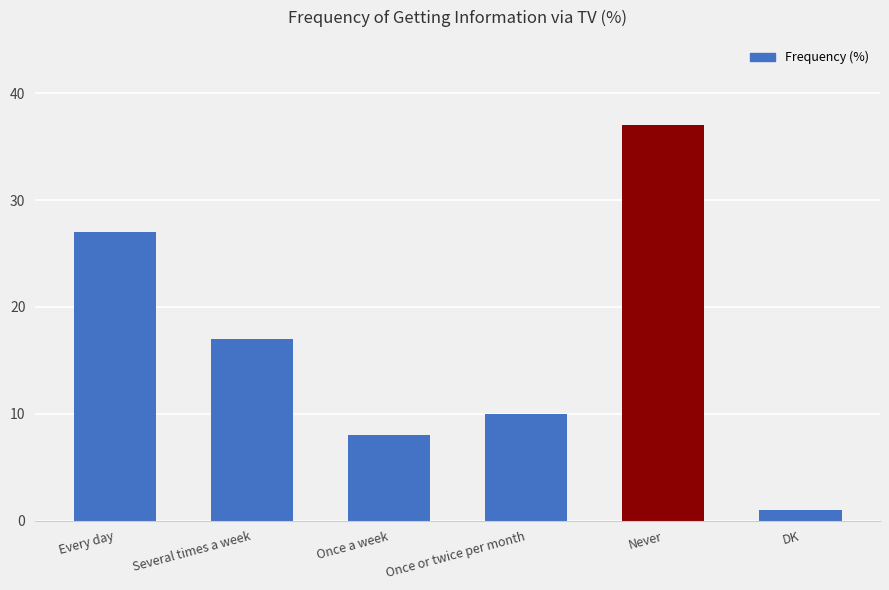

Approximately how many times larger is the value at Several times a week compared to Once or twice per month?

1.7